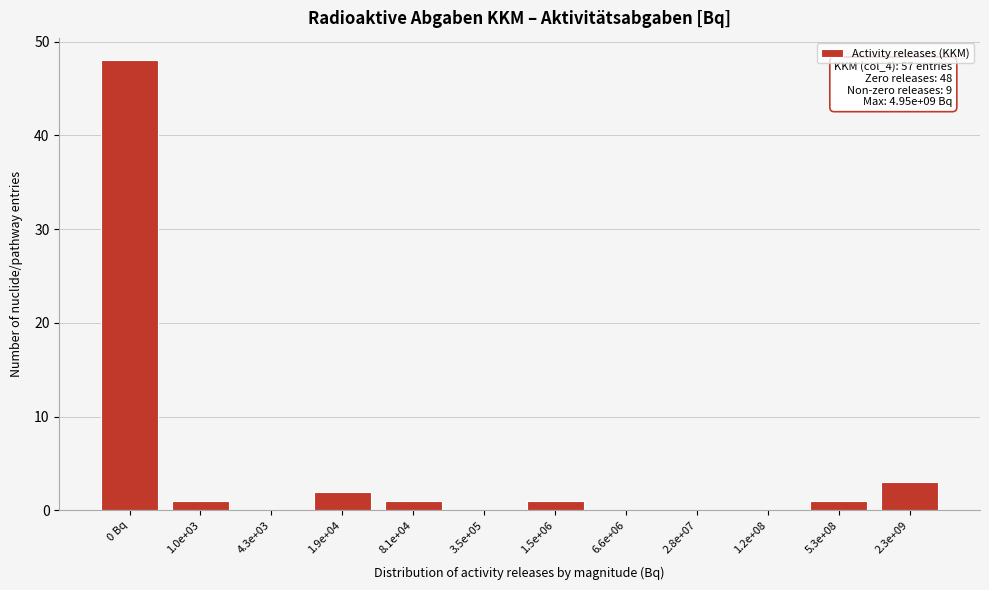

Reading left to right, extract all data points from this chart.

0 Bq=48	1.0e+03=1	4.3e+03=0	1.9e+04=2	8.1e+04=1	3.5e+05=0	1.5e+06=1	6.6e+06=0	2.8e+07=0	1.2e+08=0	5.3e+08=1	2.3e+09=3